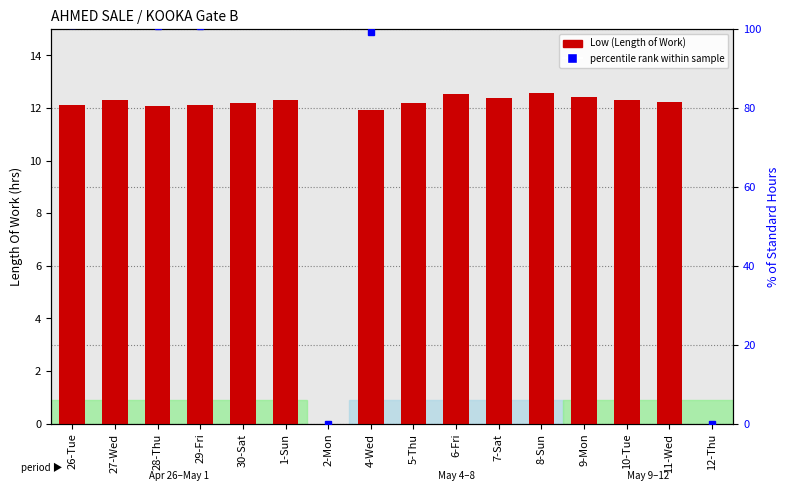

What is the sum of all Low (Length of Work) values?

171.7